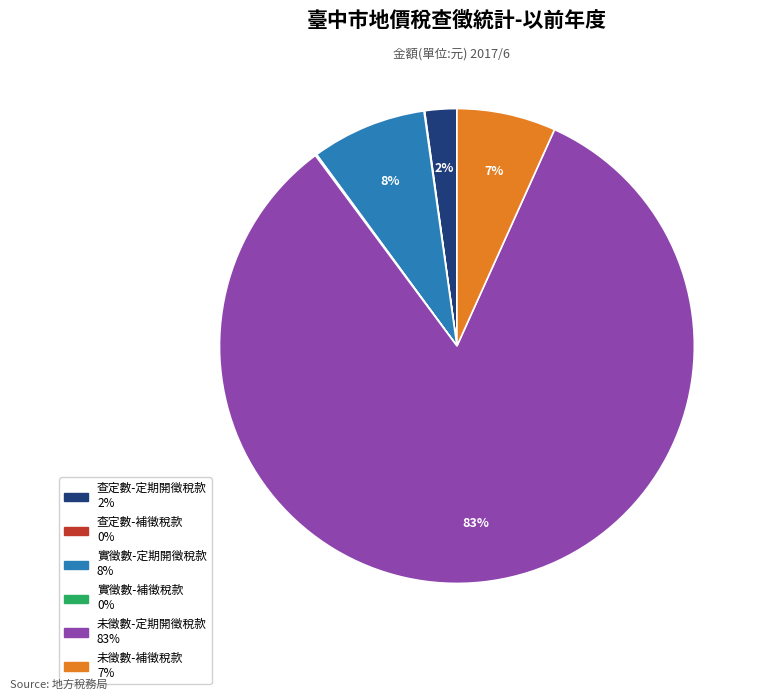

Is the sum of 未徵數-定期開徵稅款 and 查定數-定期開徵稅款 greater than half?

Yes